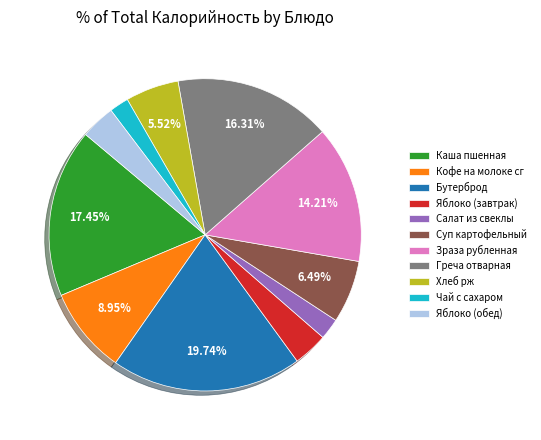

How much of the chart is everything except Греча отварная?

83.7%